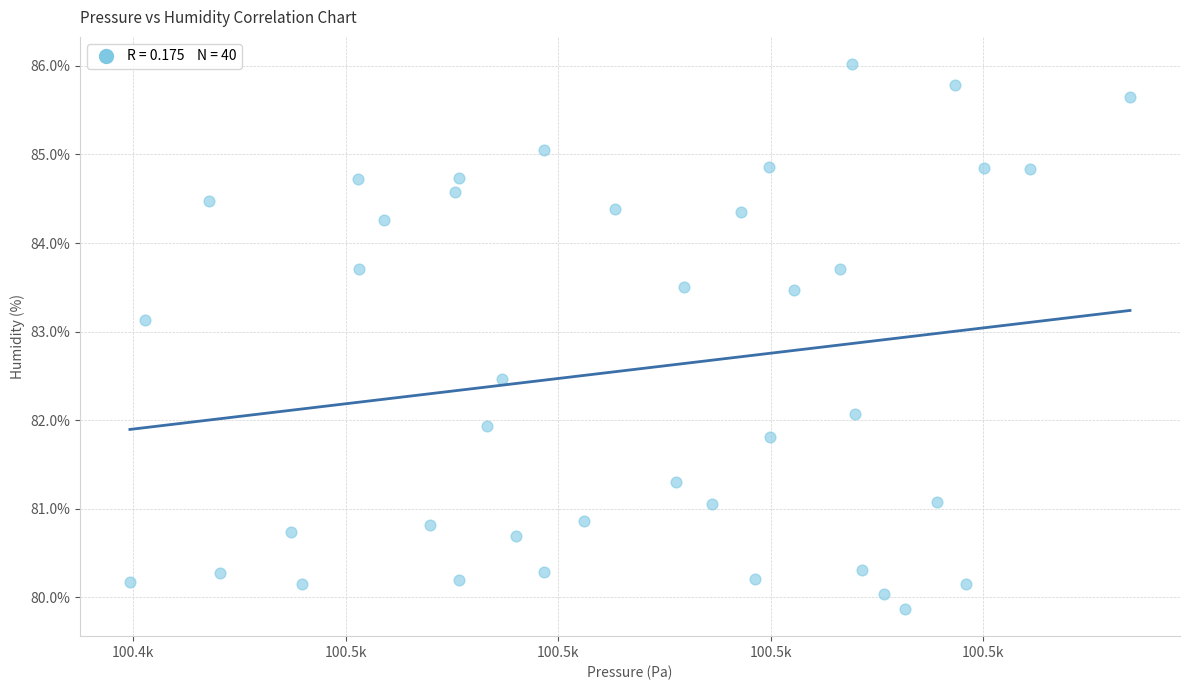

What is the range of X values (max minus min)?

47.1